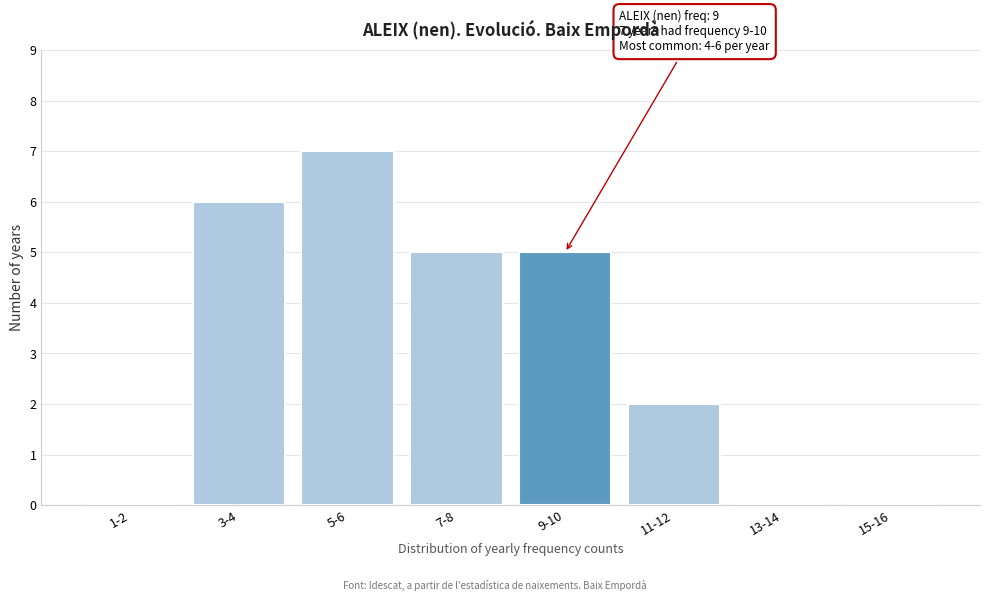

Reading right to left, what are all the values shown in this chart?

15-16=0	13-14=0	11-12=2	9-10=5	7-8=5	5-6=7	3-4=6	1-2=0